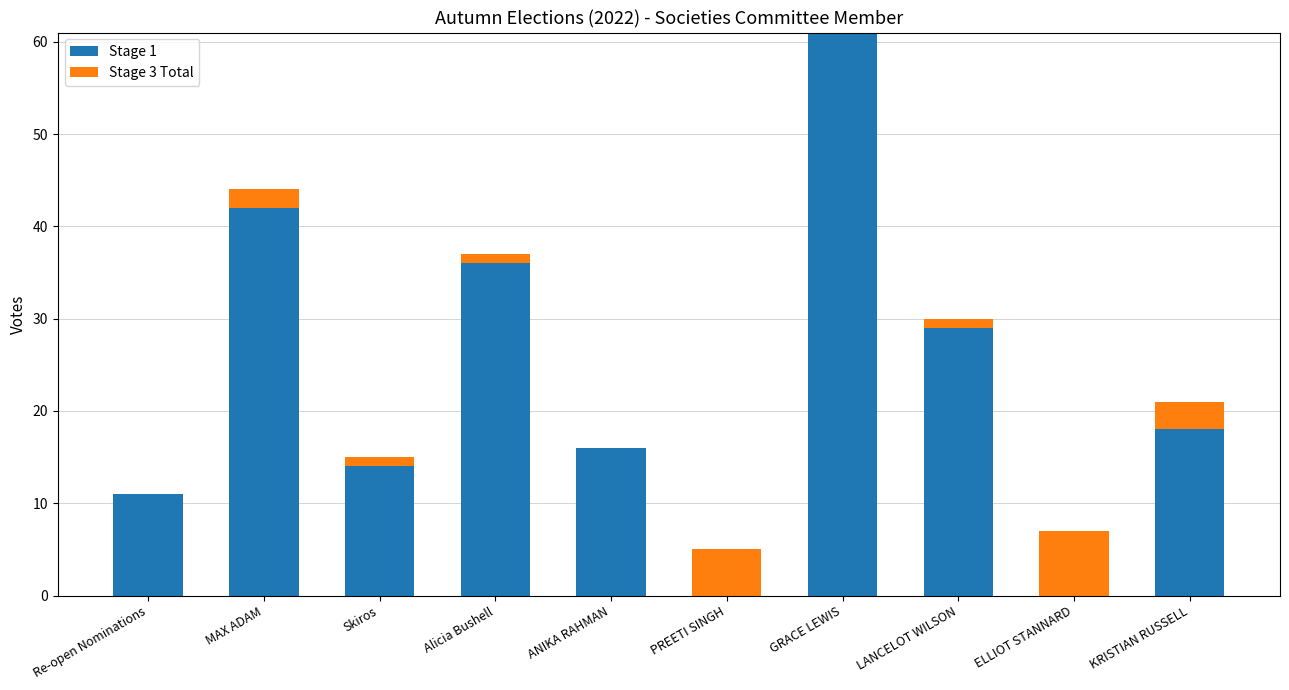

Between LANCELOT WILSON and ELLIOT STANNARD, which is larger?

LANCELOT WILSON